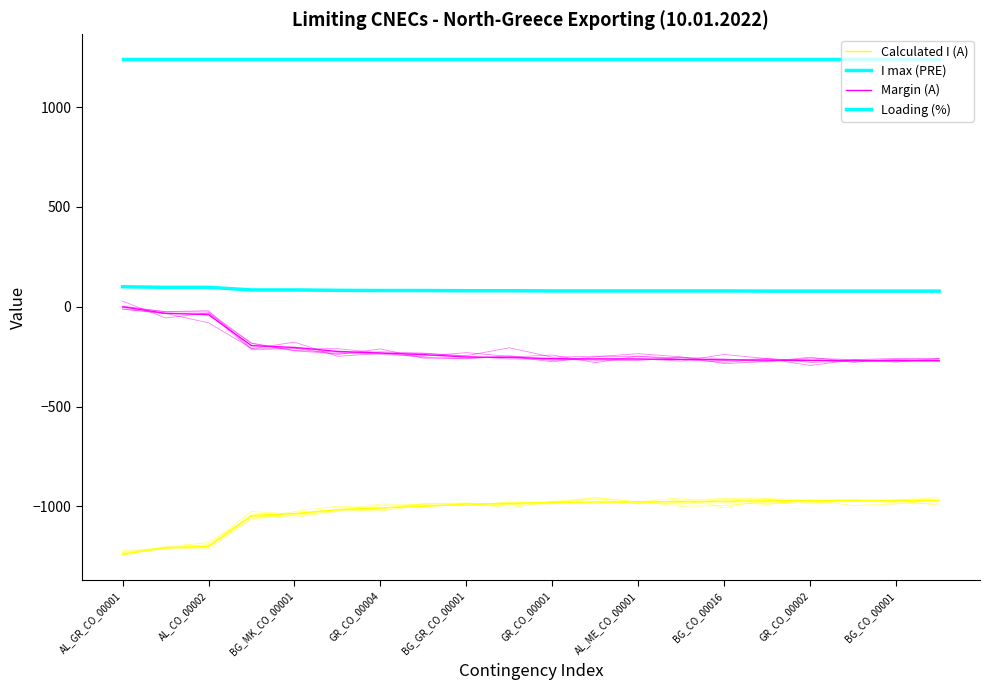

How many lines are shown in the chart?

4